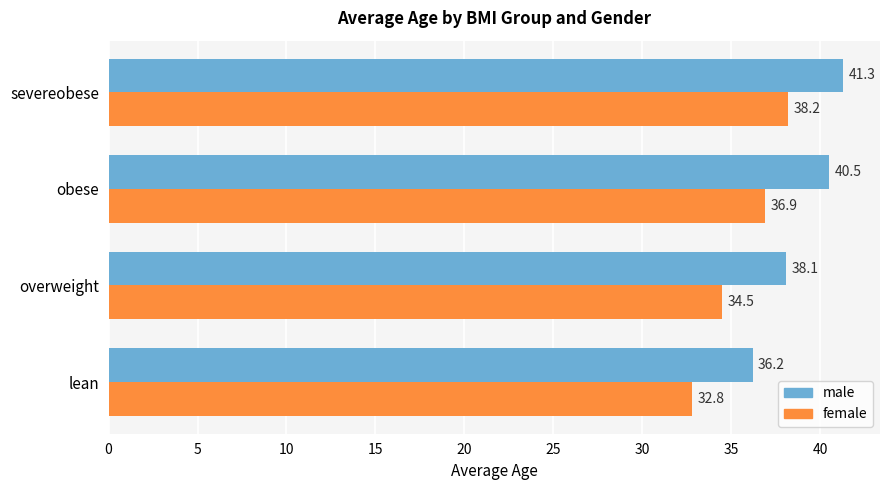

Where is male nearest to the value 38?

overweight